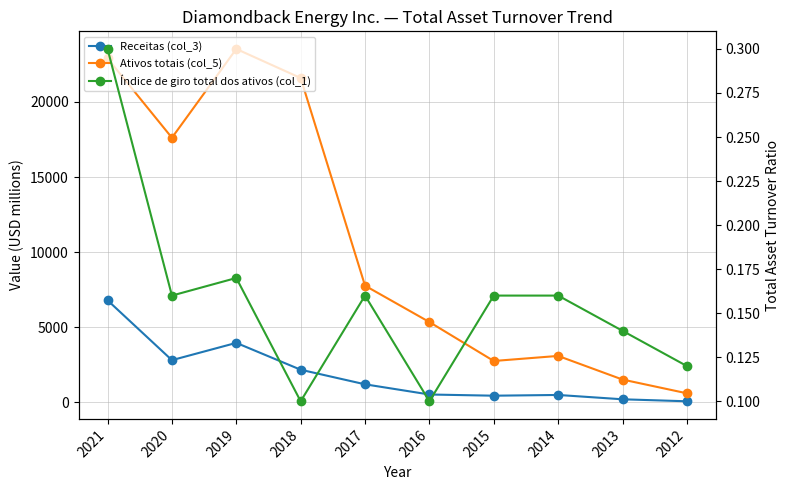

Which series has the widest spread of values?

Ativos totais (col_5)